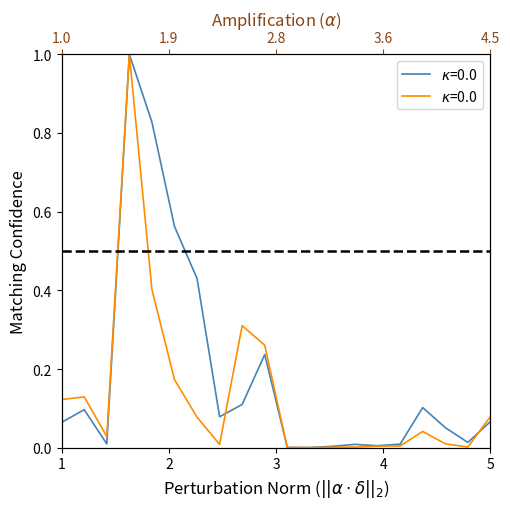

How many series are shown in this chart?

2